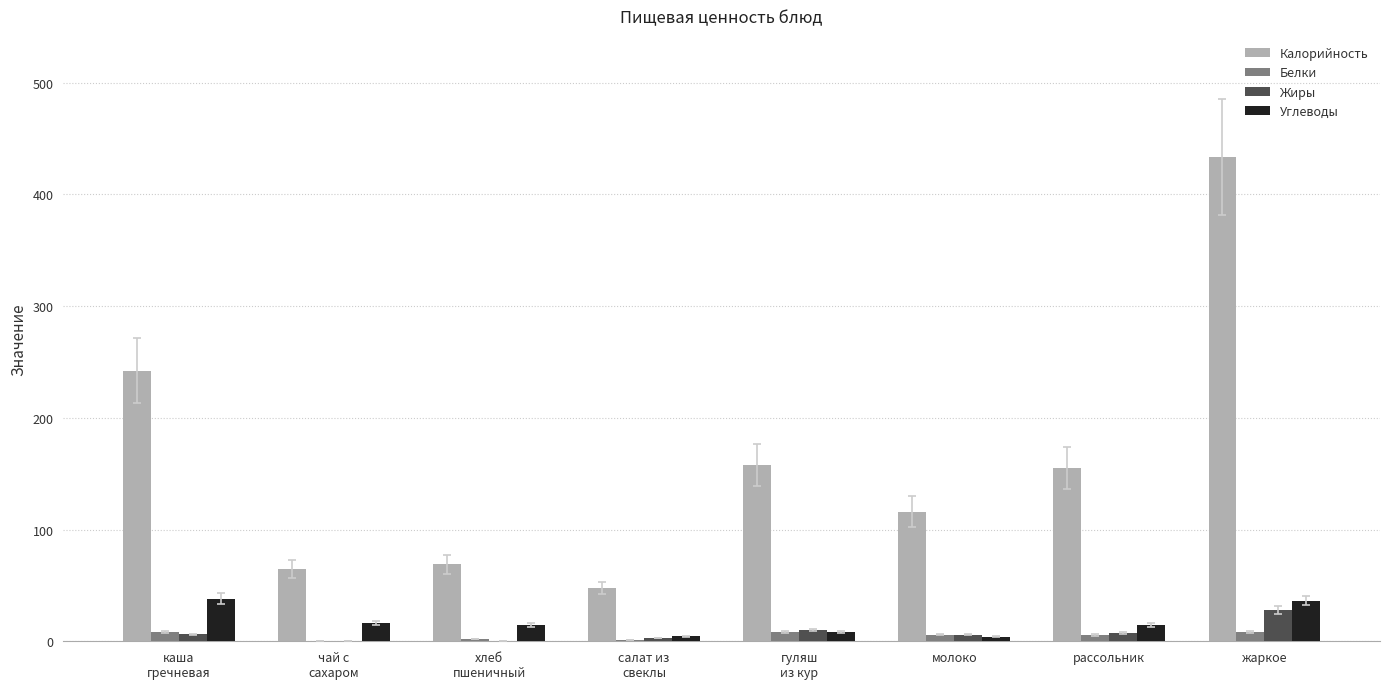

What is the difference between the Калорийность values at рассольник and гуляш
из кур?

2.4